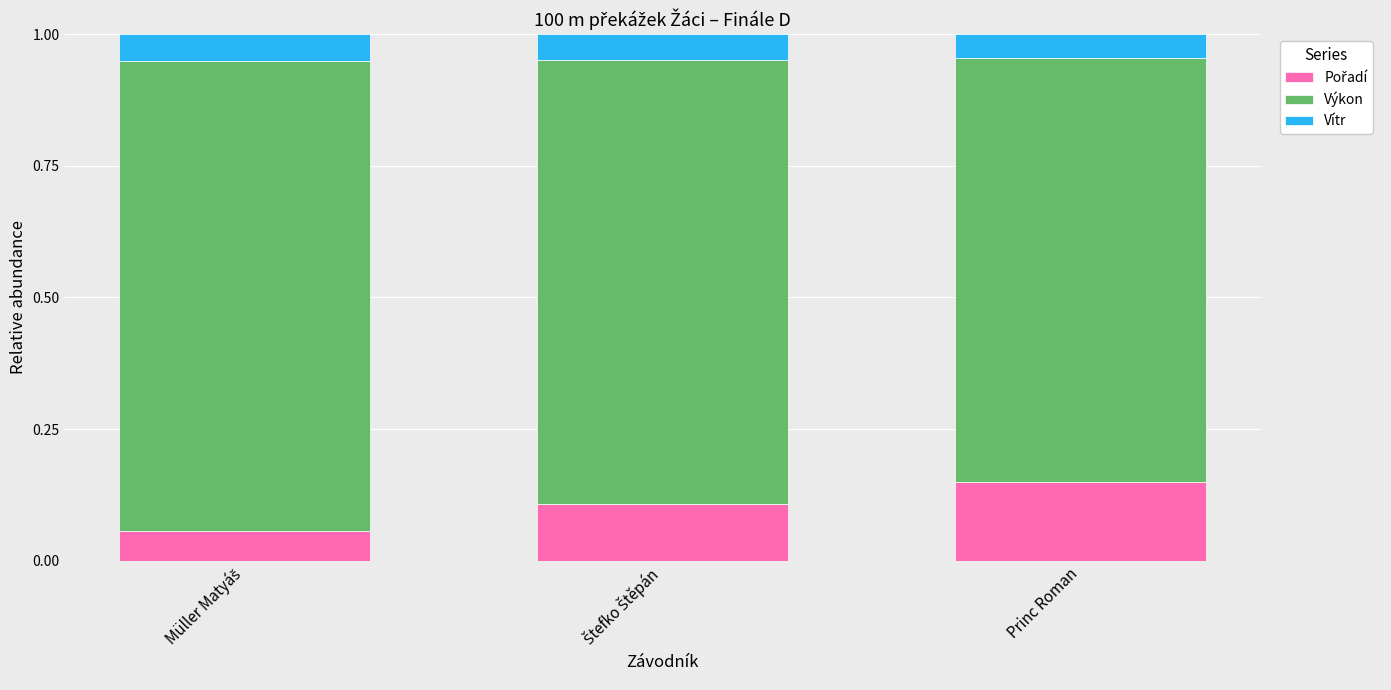

How many series are shown in this chart?

3